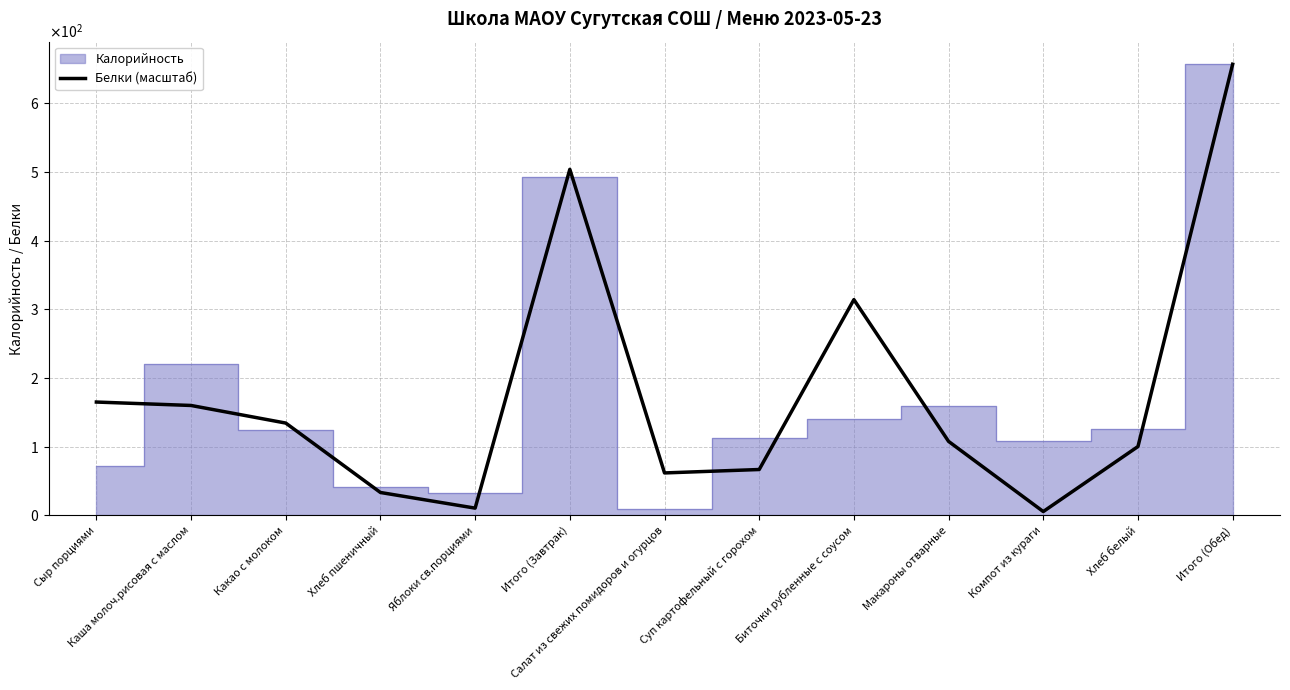

What is the label of the 4th point from the left?

Хлеб пшеничный